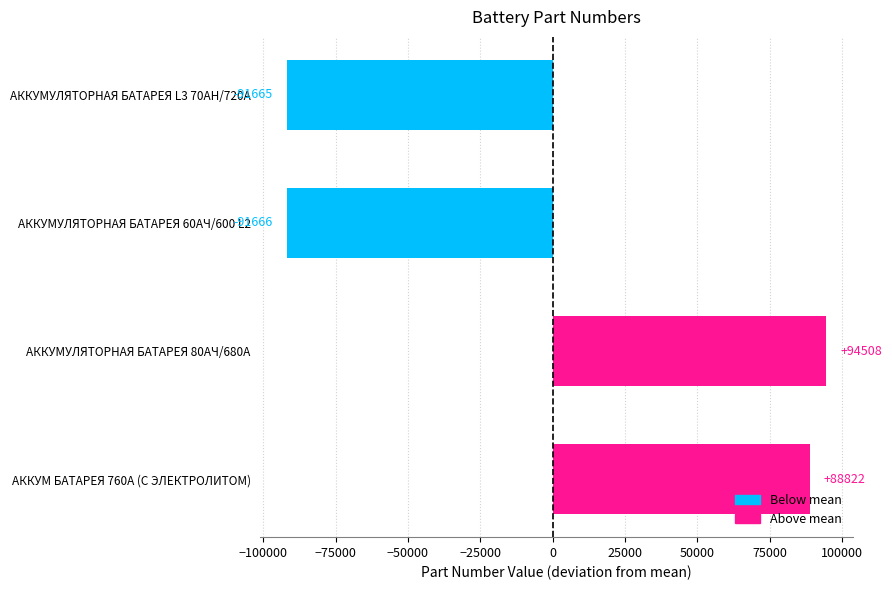

How many categories are shown in the chart?

4